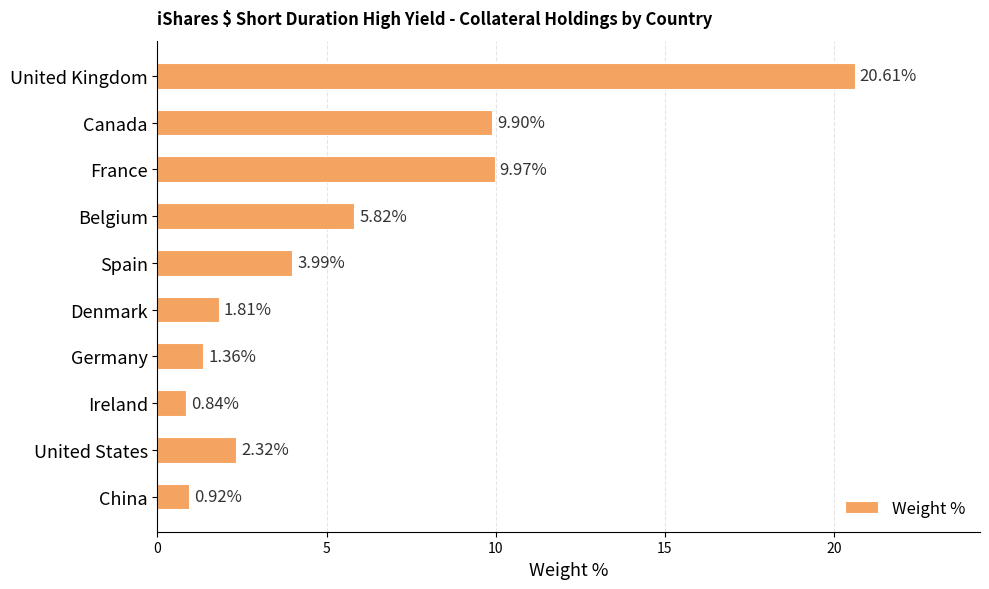

What is the label of the 1st bar from the bottom?

China